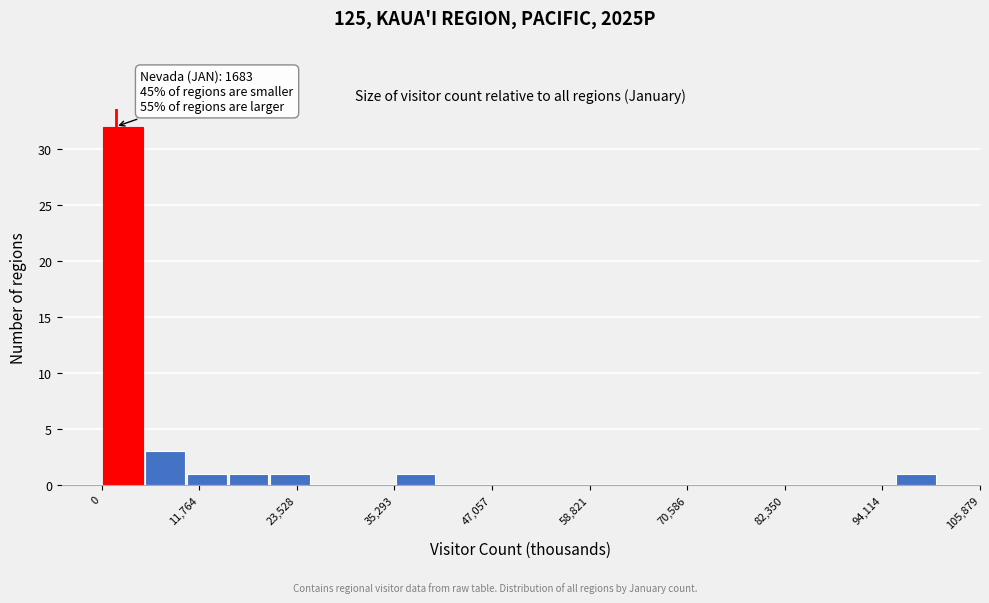

Around what value on the x-axis is the tallest bar? Give the approximate position of its centre, as read against the axis.

2000